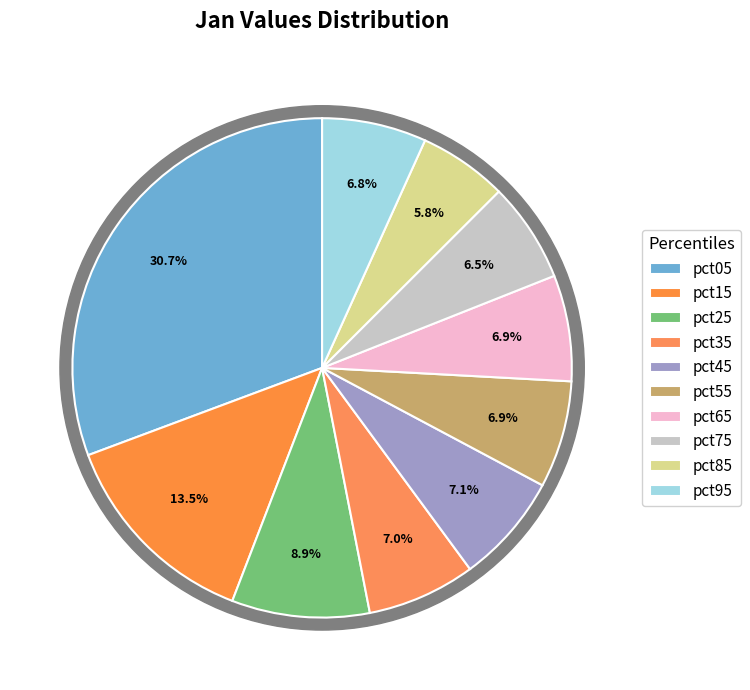

To the nearest percent, what is the average slice percentage?

10%